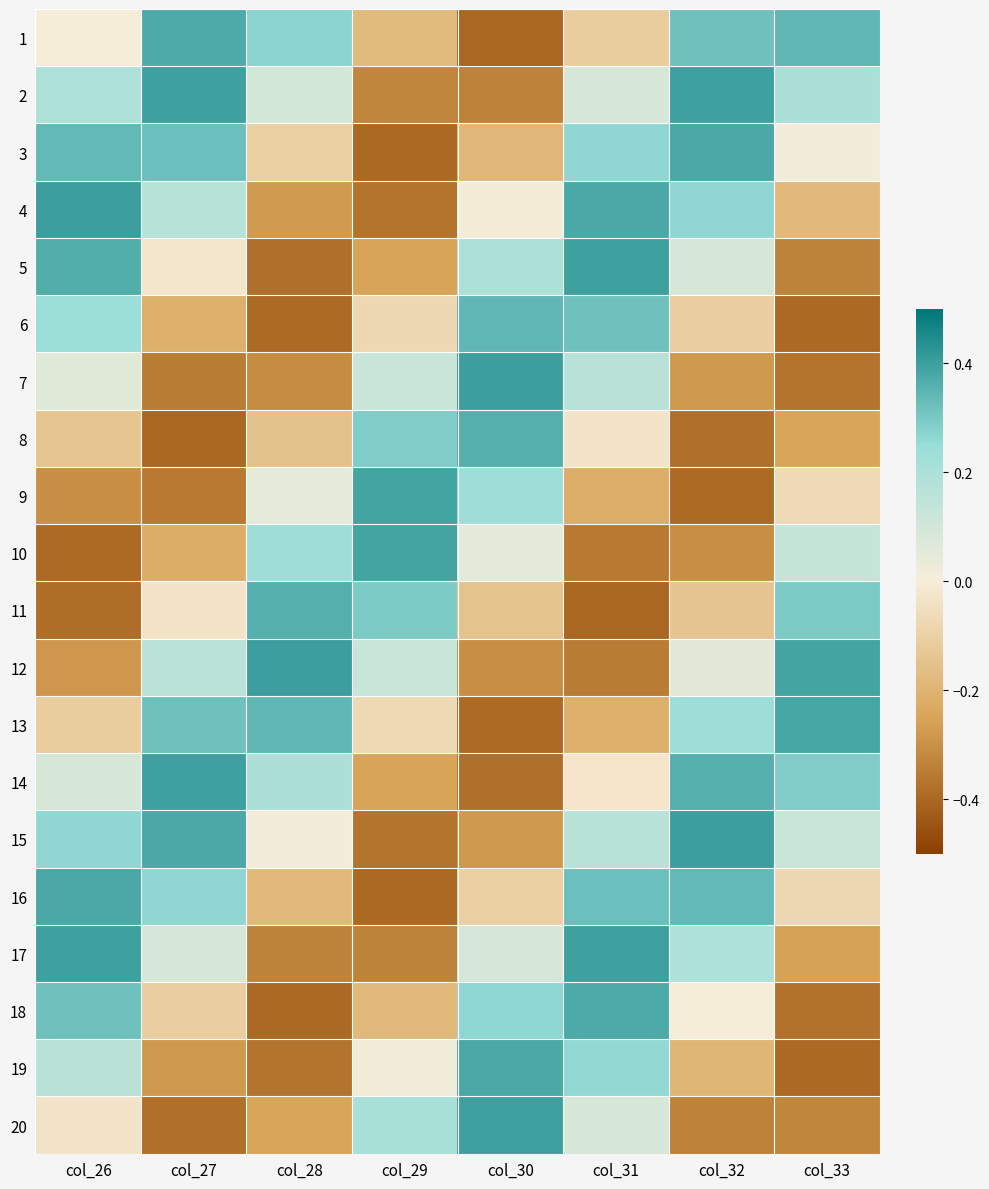

How many distinct data groups are displayed?

20